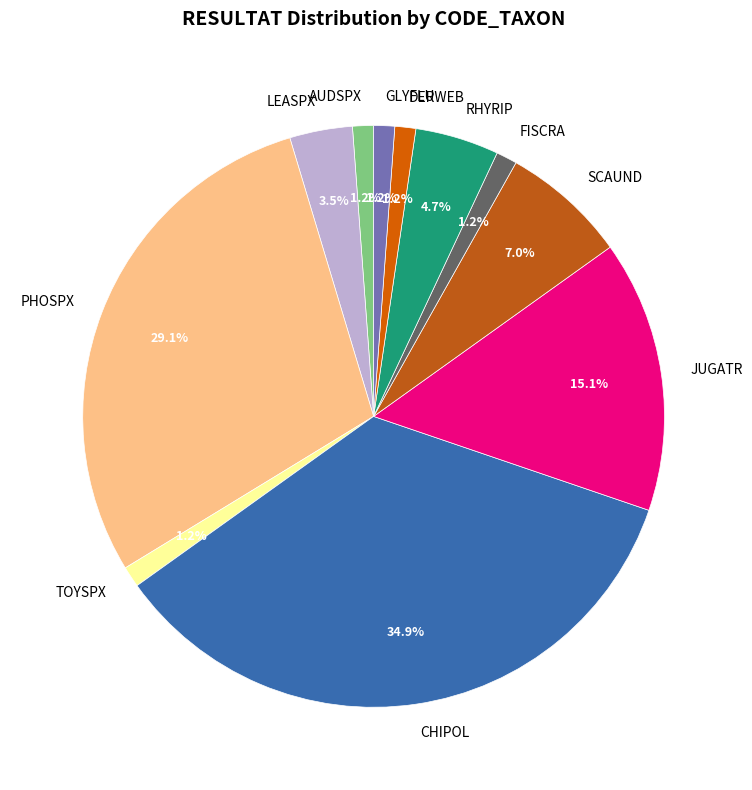

Does any single category account for the majority?

No